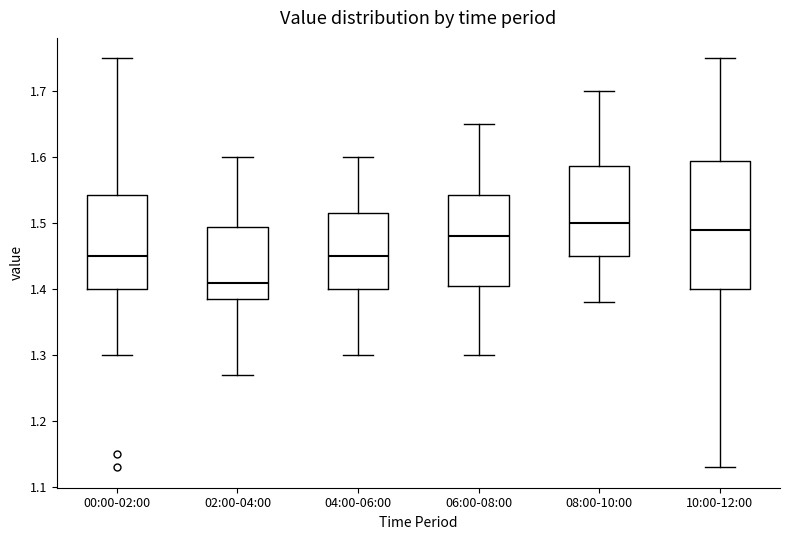

Where does the upper whisker of the box for 00:00-02:00 end on the y-axis? The values are not printed on the chart, so give them approximately, as read against the axis.

1.75